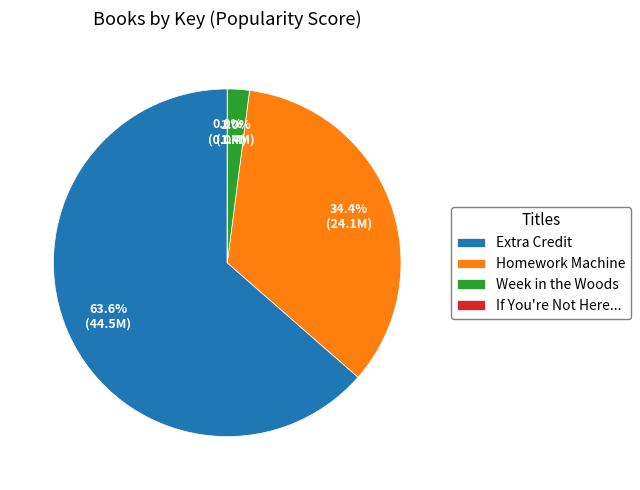

Combined, do Week in the Woods and Homework Machine account for over 50%?

No